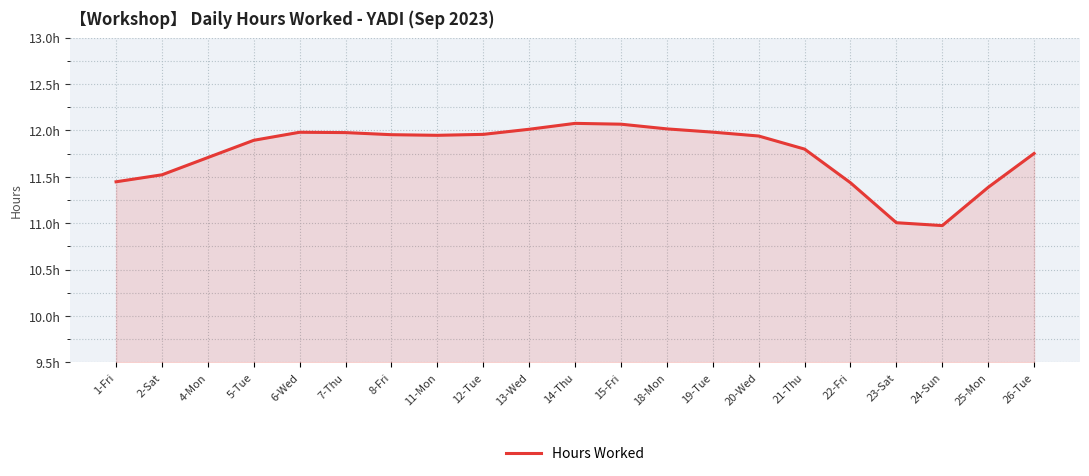

Is this an area chart (filled region under the line)?

Yes